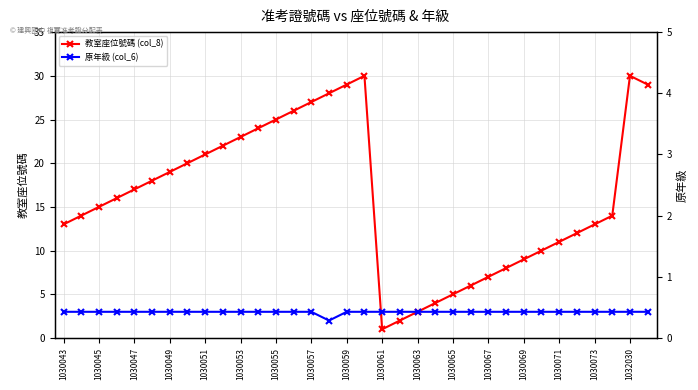

Is the value of 教室座位號碼 (col_8) at 1032030 greater than the value of 原年級 (col_6) at 1030073?

Yes